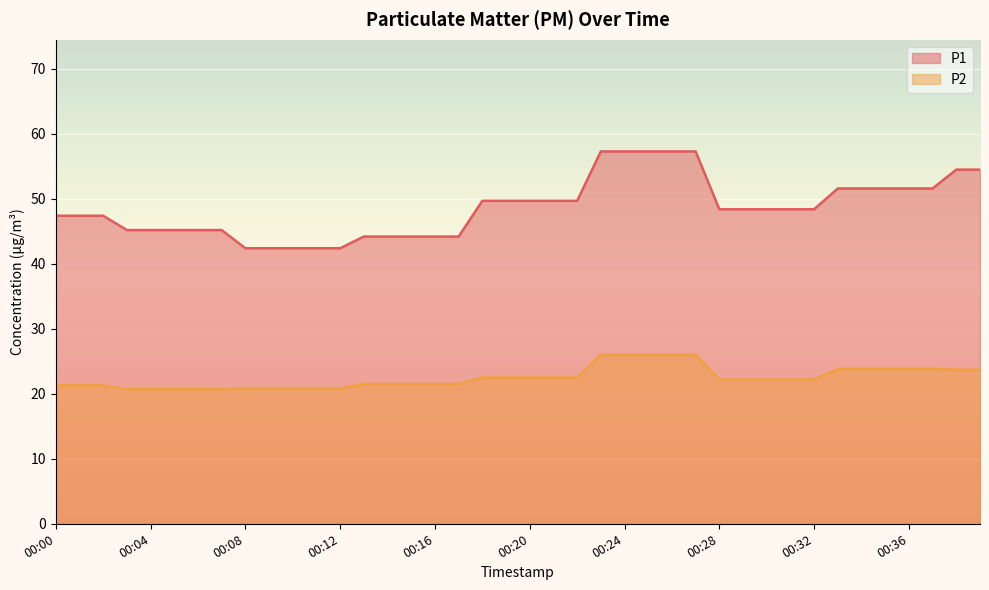

What is the difference between the second highest and second lowest values in the P2 series?

5.3